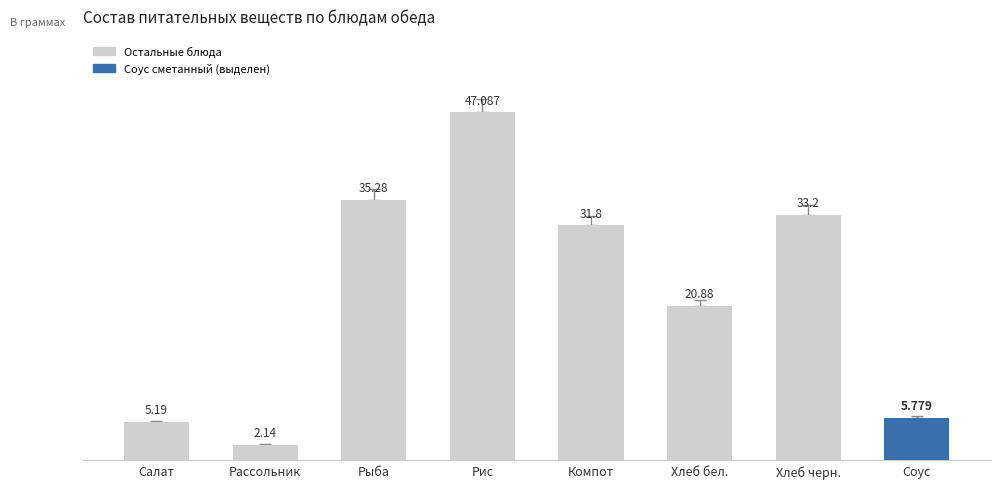

Which label corresponds to the largest value in the chart?

Рис